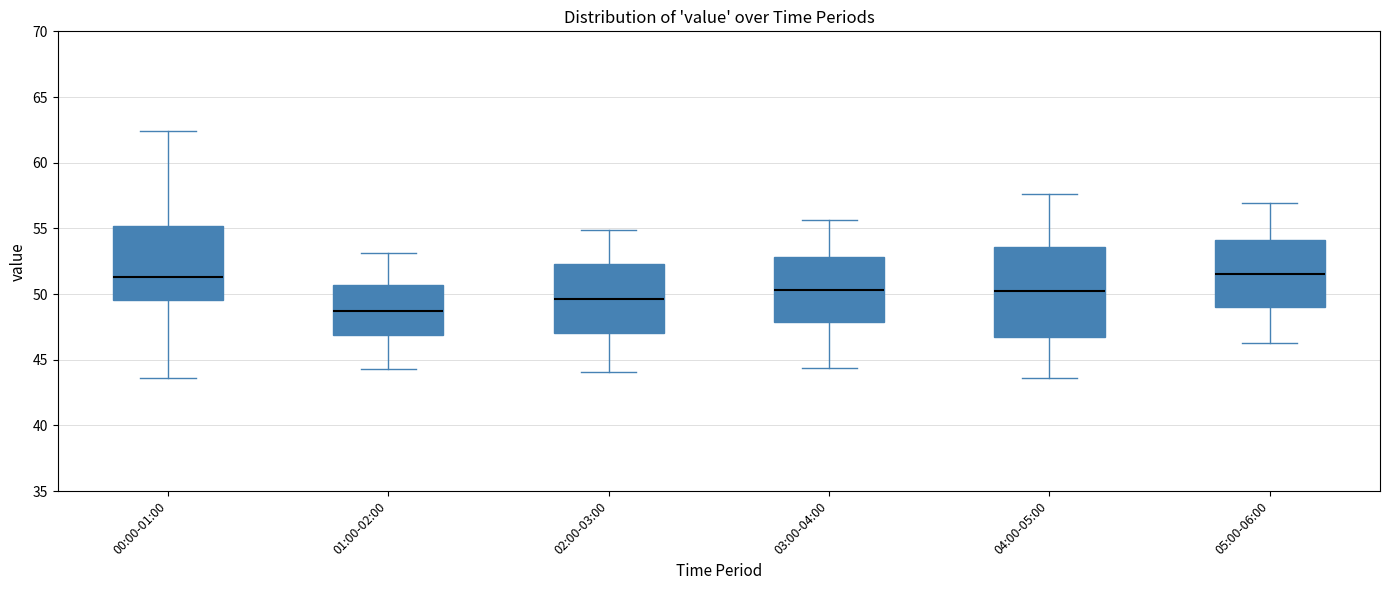

Which box has the lowest median line?

01:00-02:00